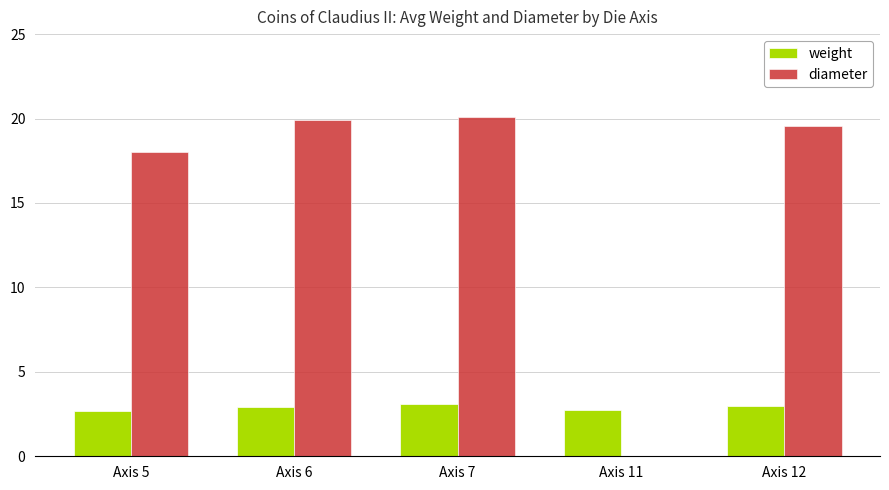

Which series changed the most between Axis 6 and Axis 7?

weight